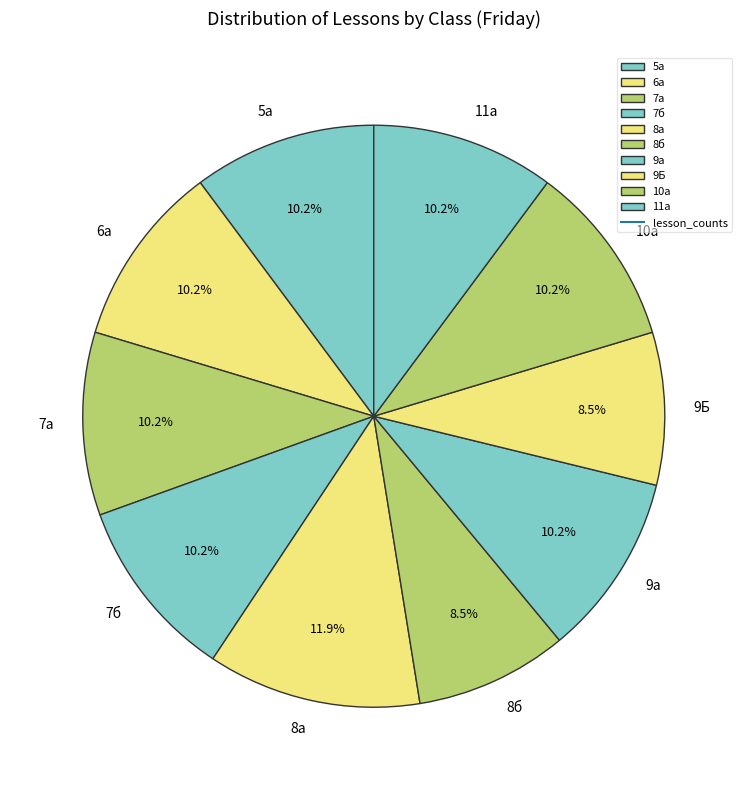

How much of the chart is everything except 5а?

89.8%